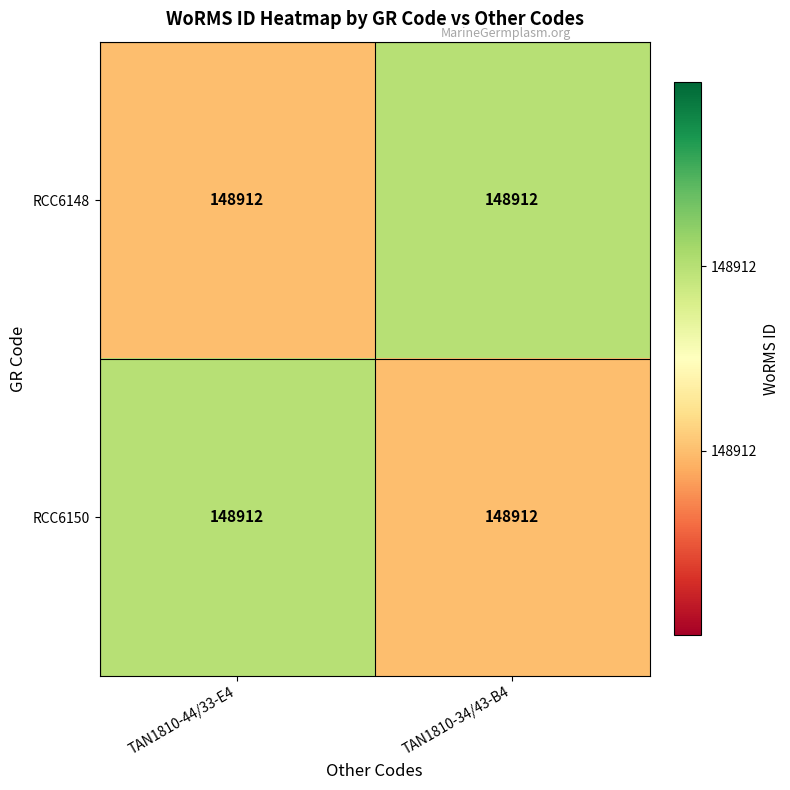

Is it true that RCC6148 equals 85539 at TAN1810-34/43-B4?

False